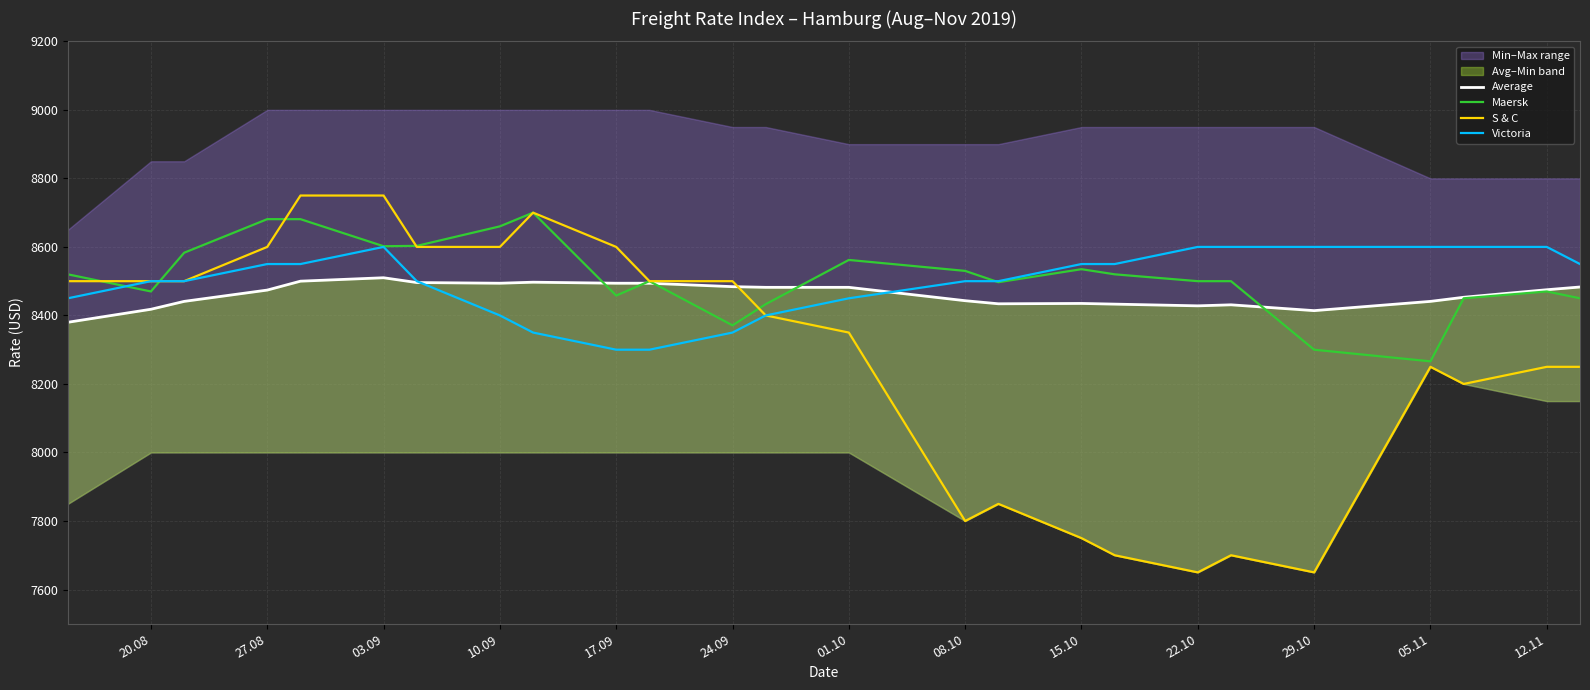

What is the difference between the maximum and minimum values in the Victoria series?

300